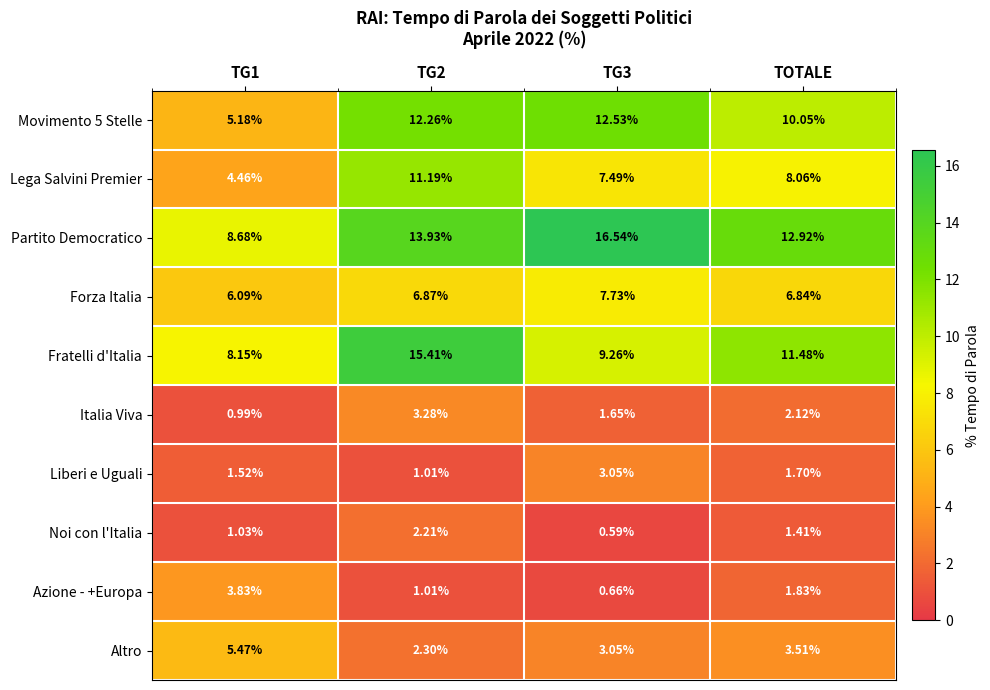

Which series has the largest range (max minus min)?

Partito Democratico